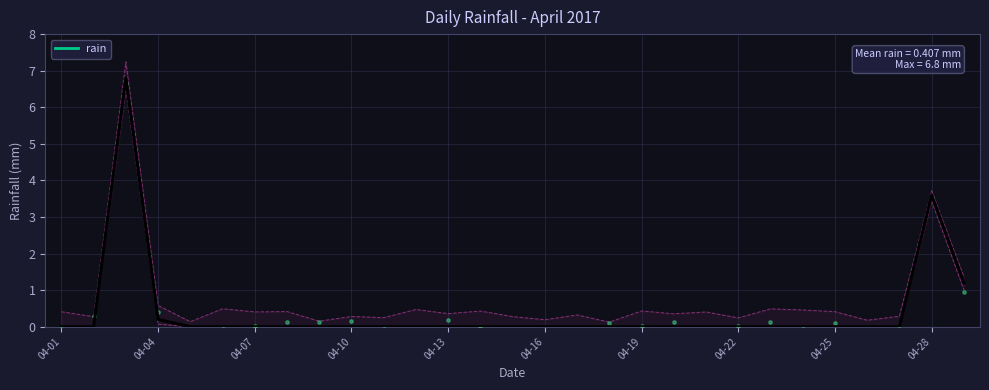

Between 17 and 22, which is larger?

17